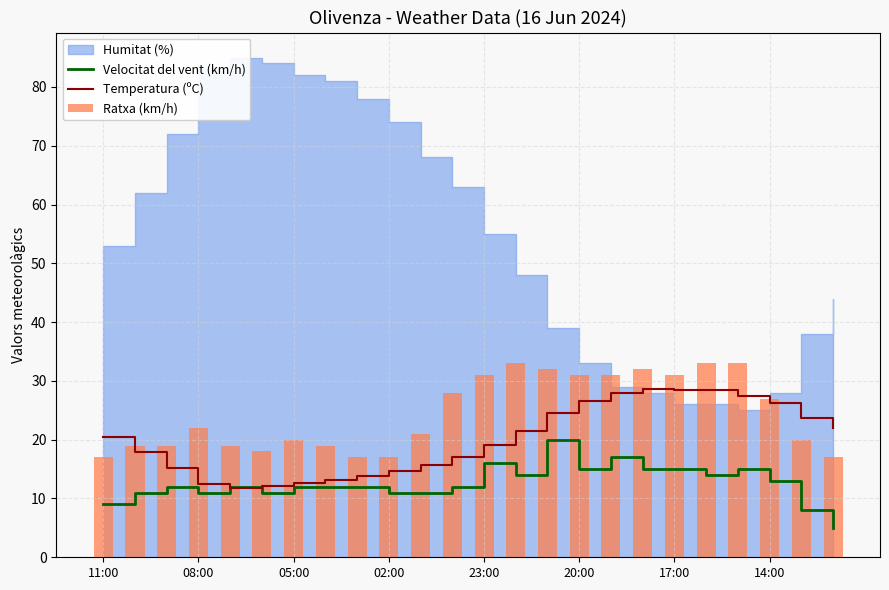

True or false: Velocitat del vent (km/h) has a value of 14.0 at 19.

True